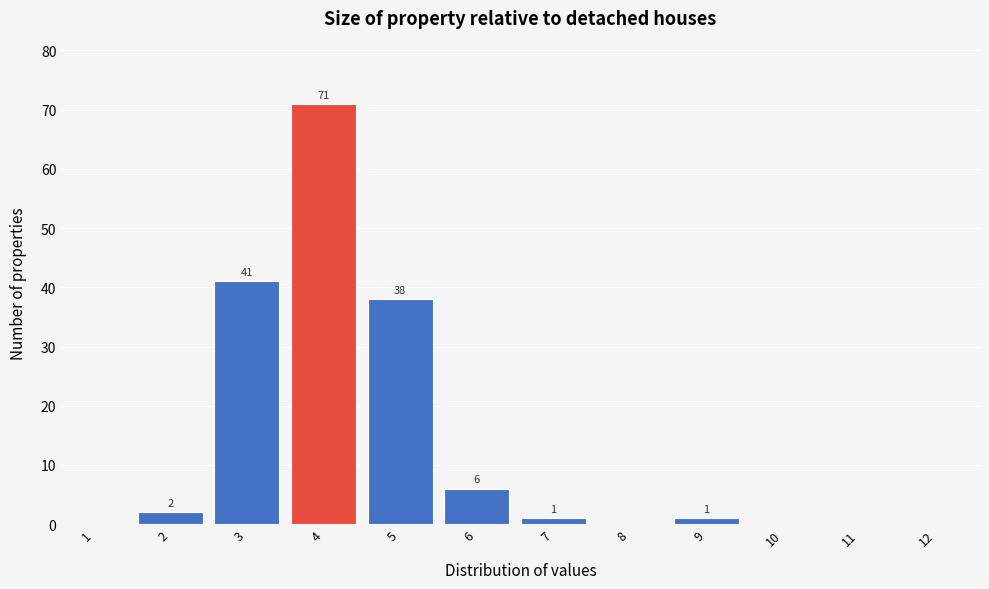

Reading right to left, what are all the values shown in this chart?

12=0	11=0	10=0	9=1	8=0	7=1	6=6	5=38	4=71	3=41	2=2	1=0